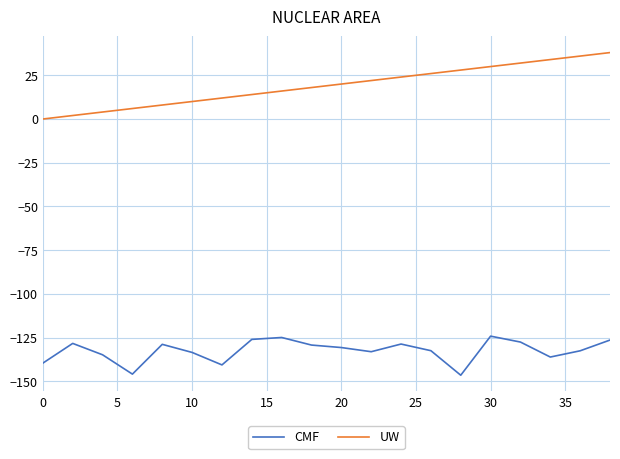

Rank the series by their maximum value, from highest to lowest.

UW, CMF